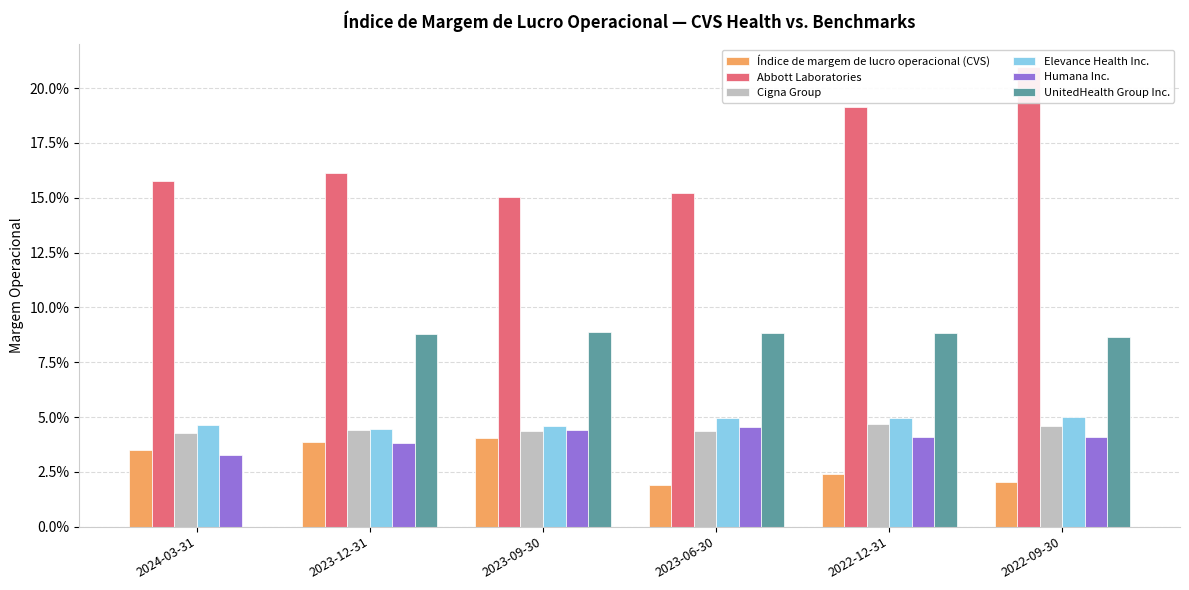

What is the sum of all Índice de margem de lucro operacional (CVS) values?

0.2